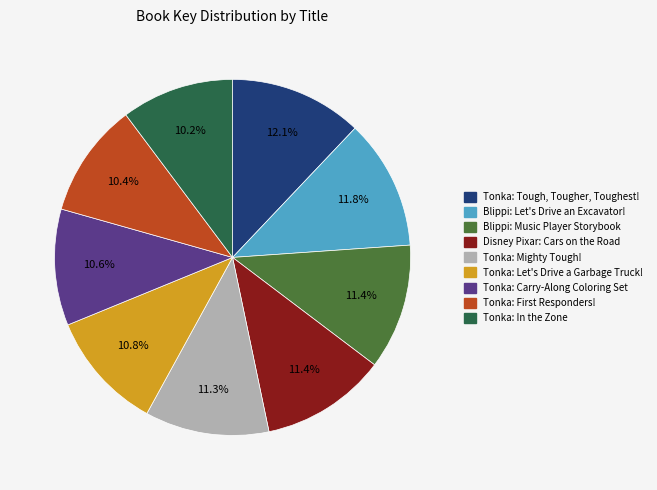

Does any single category account for the majority?

No